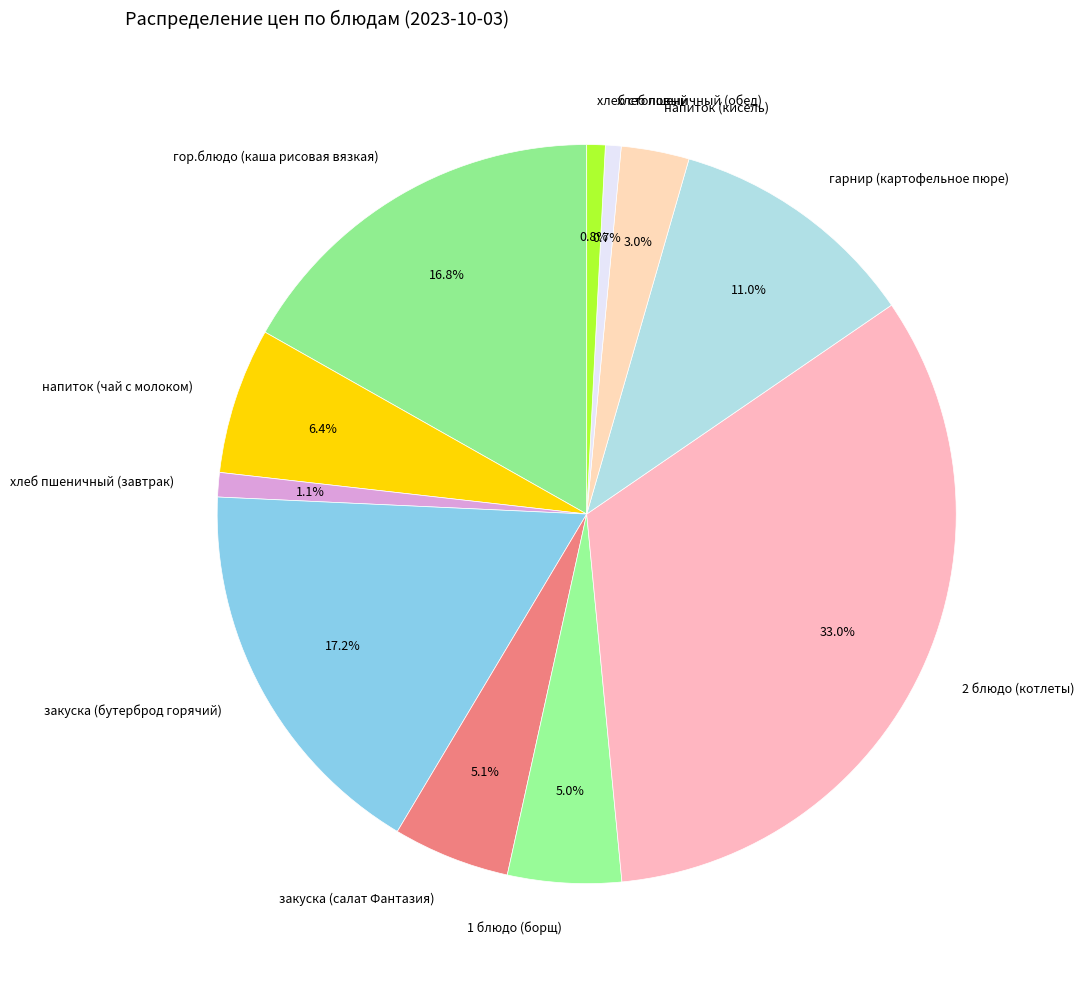

Which slice is the largest?

2 блюдо (котлеты)